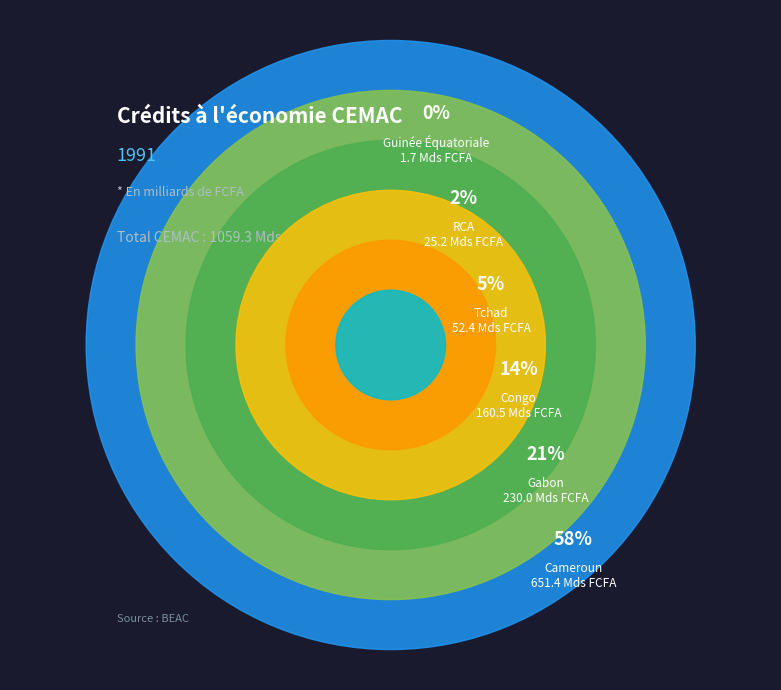

Which has a higher value, Tchad or Congo?

Congo